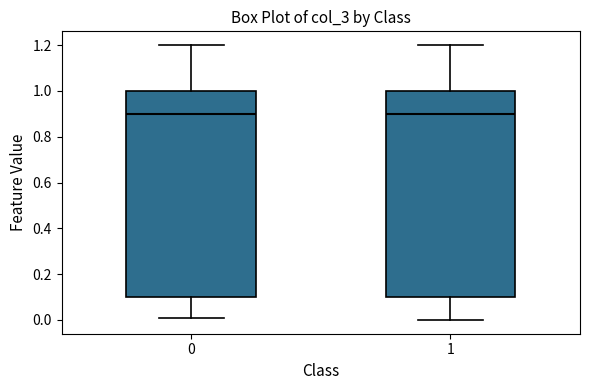

Reading left to right, read every box against the y-axis: the position of its median line, the range the box covers, and the ends of its whiskers. The values are not printed on the chart, so give them approximately, as read against the axis.

0: median 0.90, box 0.10 to 1.00, whiskers 0.02 to 1.20
1: median 0.90, box 0.10 to 1.00, whiskers 0.00 to 1.20